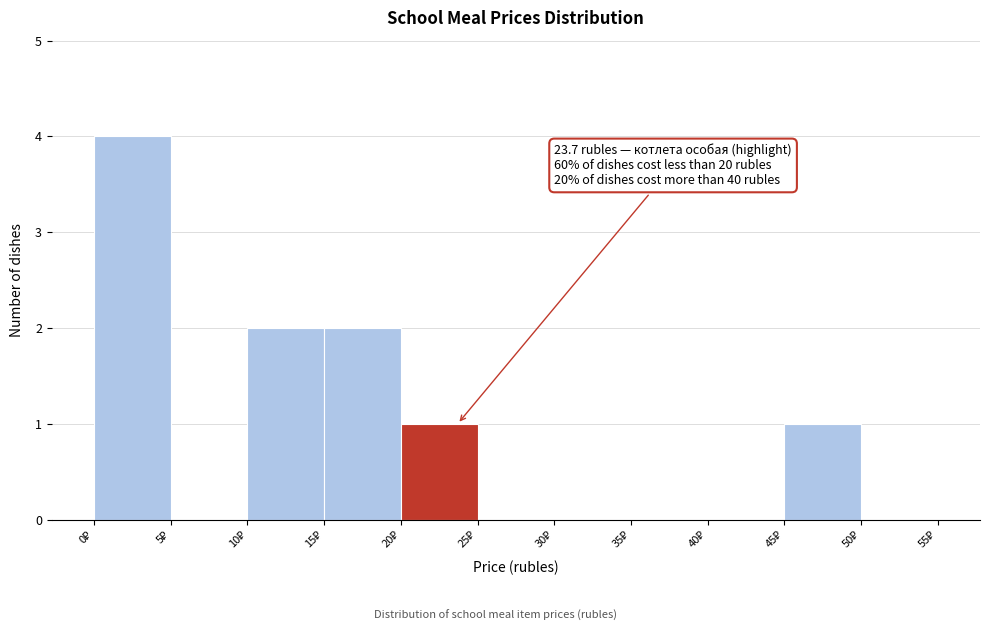

Which range on the x-axis has the tallest bar?

0 to 5